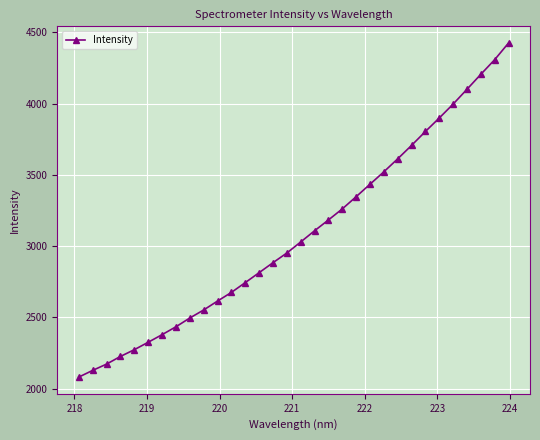

What is the value of the 32nd point from the left?

4424.2